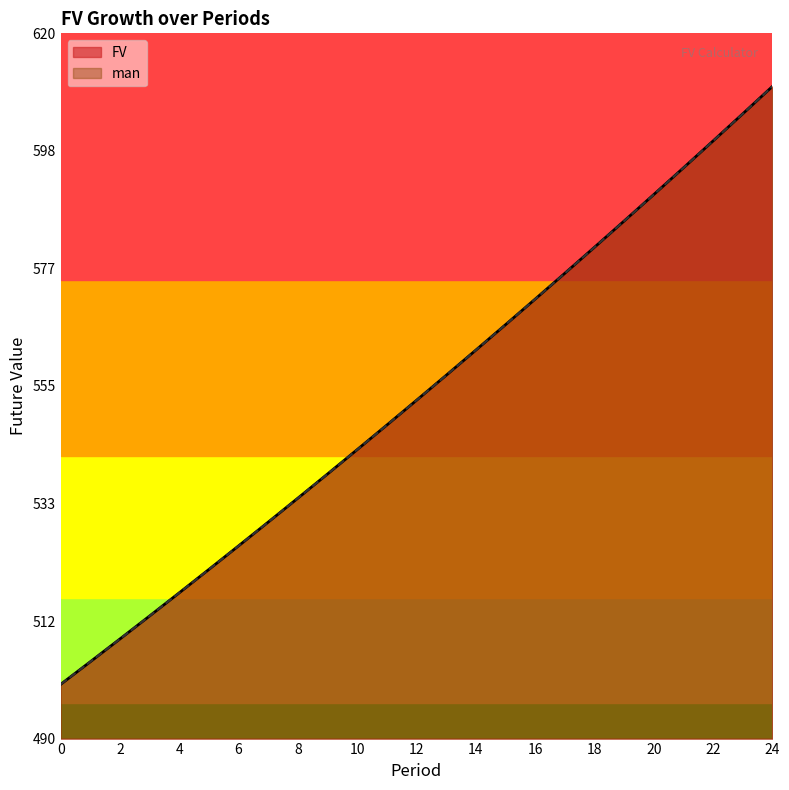

What is the value of the man point at the 22nd from the left?

595.2